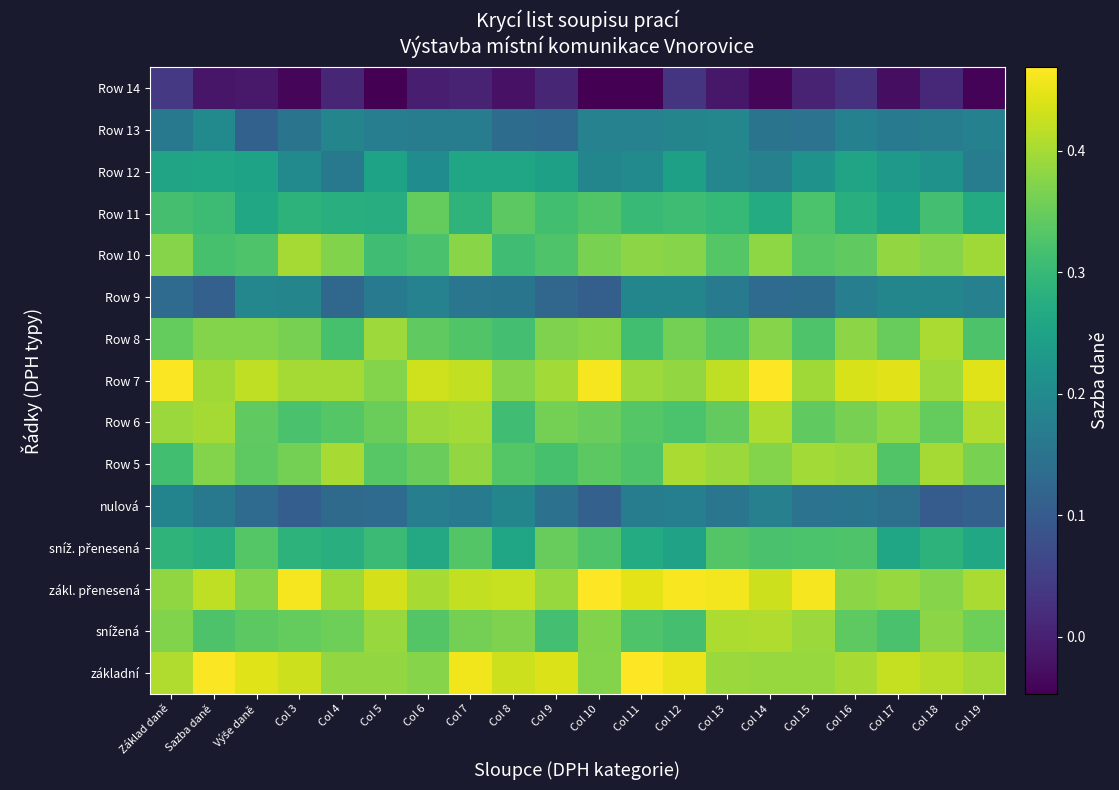

How many distinct data groups are displayed?

15